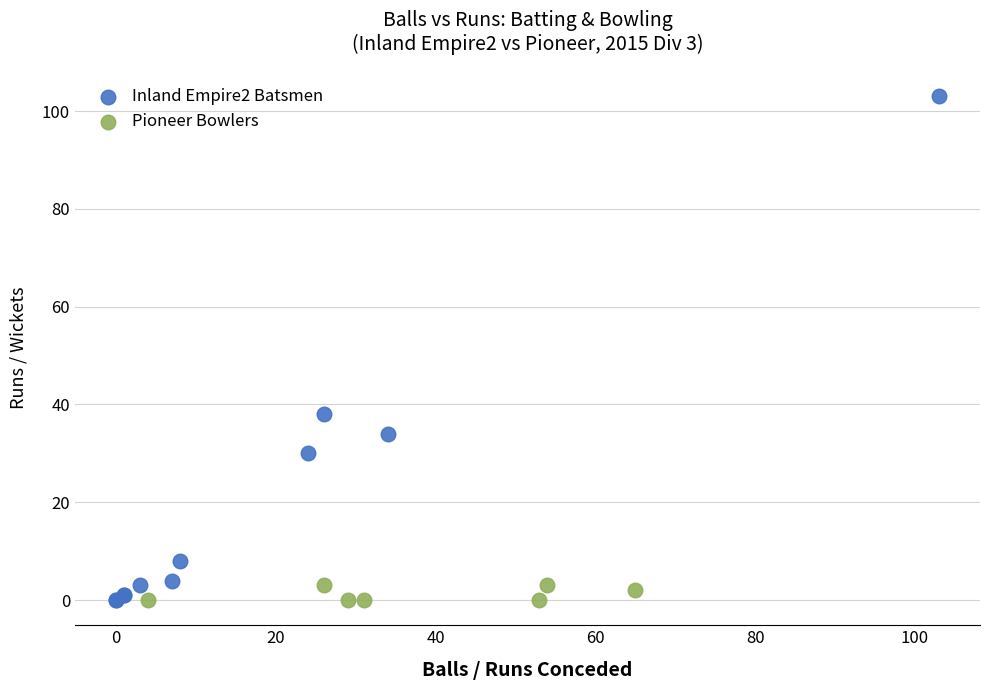

Which series has the largest Y range (max minus min)?

Inland Empire2 Batsmen